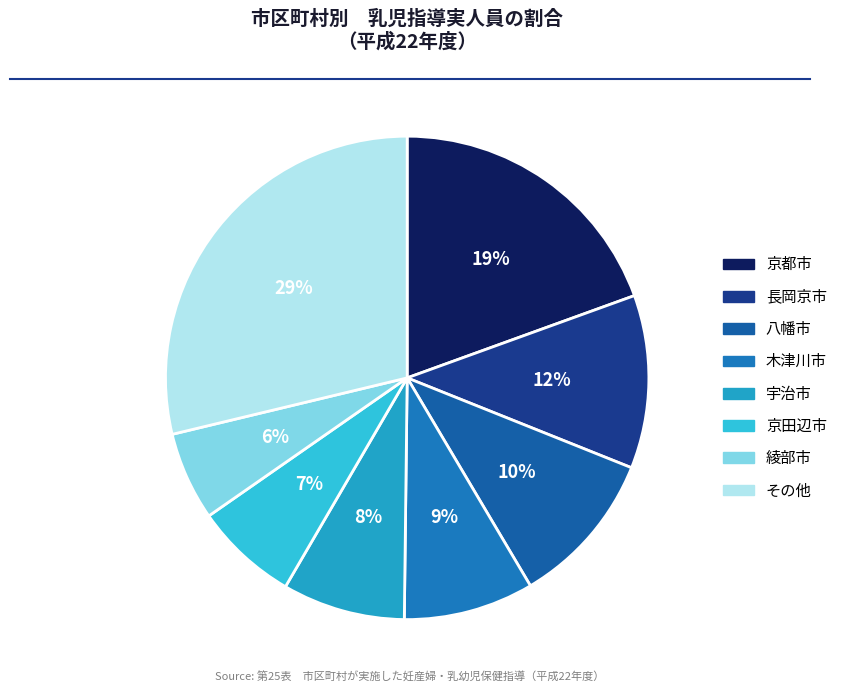

How many slices are in this pie chart?

8